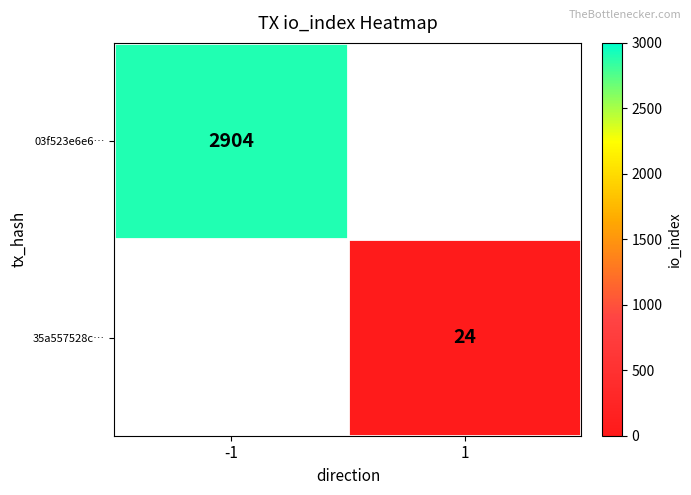

The value of 03f523e6e6… at -1 is 2904. True or false?

True